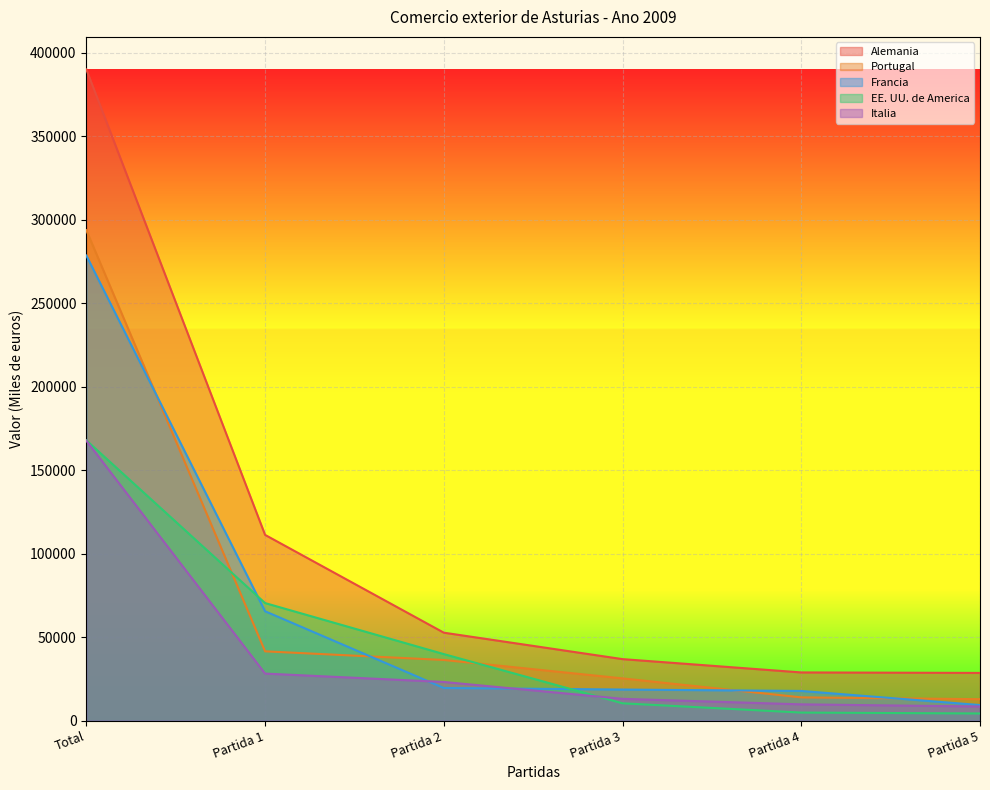

True or false: Alemania and EE. UU. de America cross at least once.

False